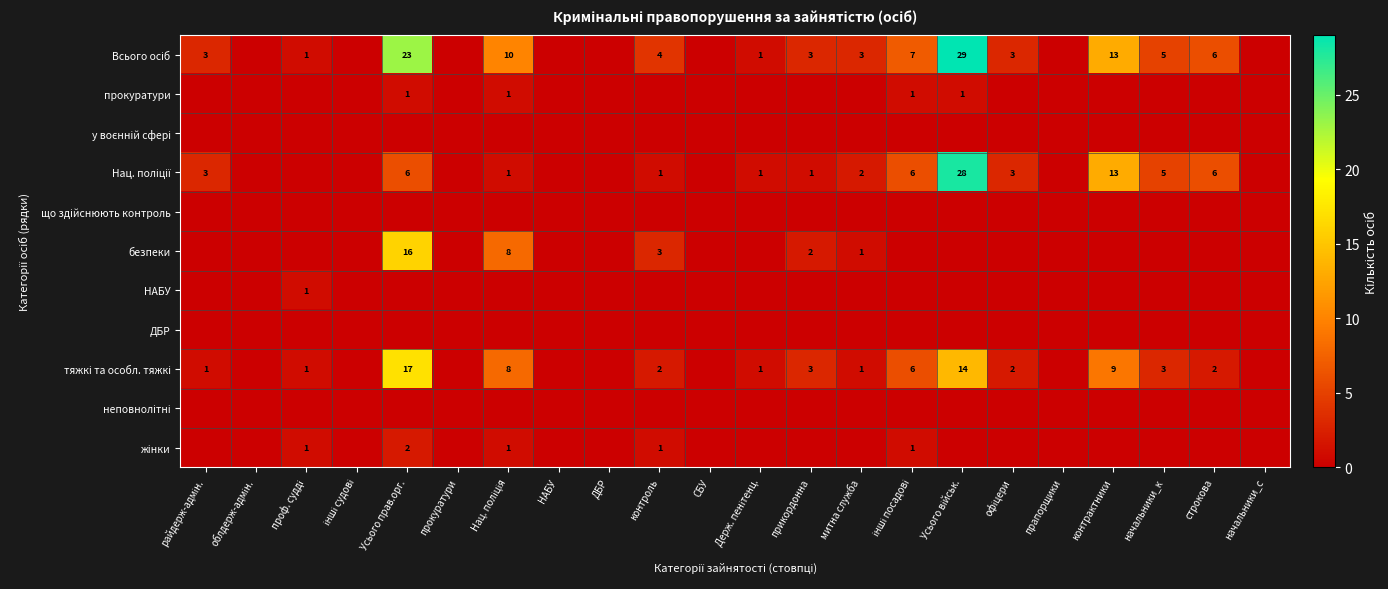

Which series has the largest total across all categories?

Всього осіб